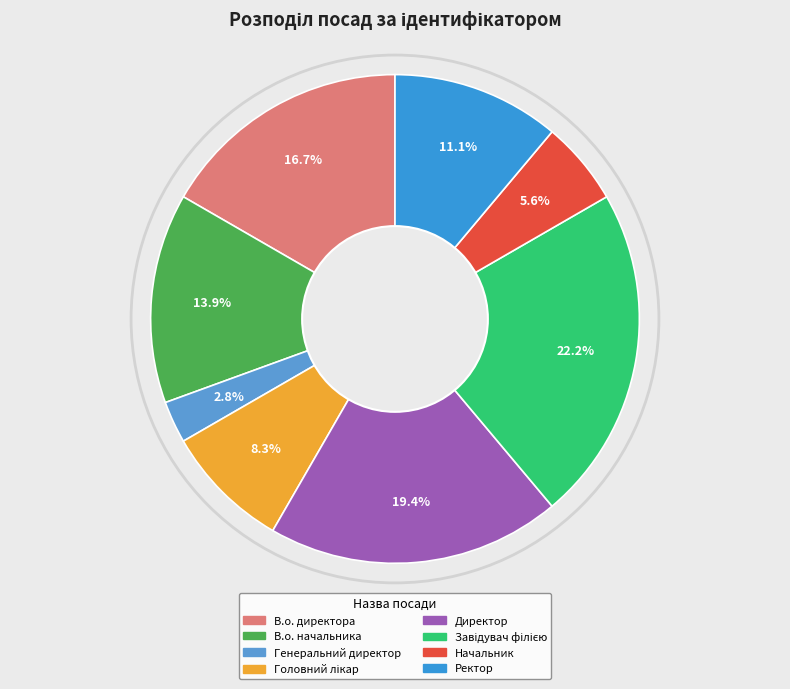

Combined, what portion of the pie is В.о. начальника and Директор?

33.3%